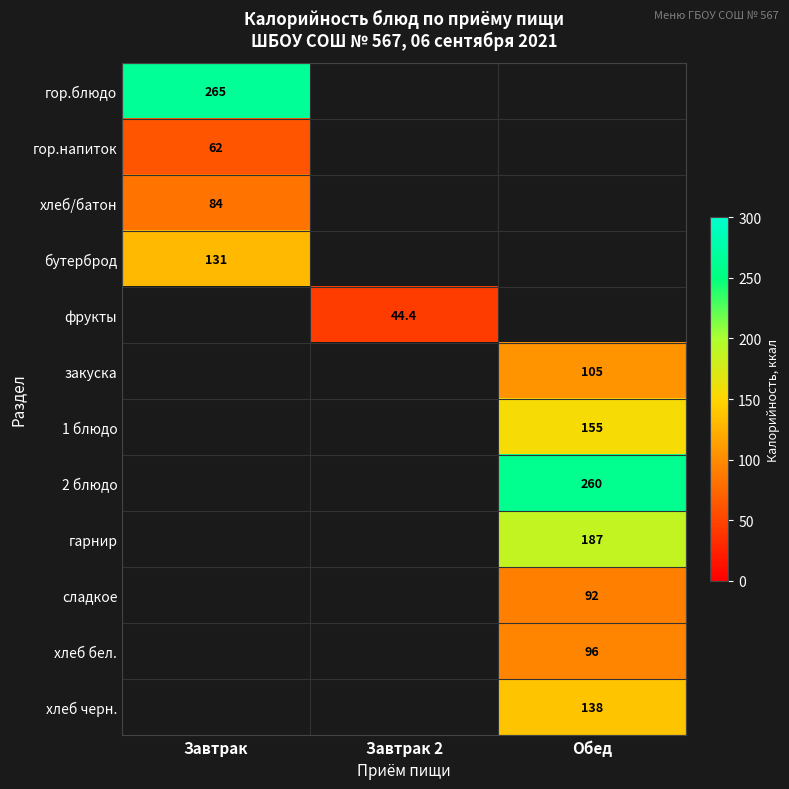

The value of хлеб/батон at Завтрак is 84.0. True or false?

True